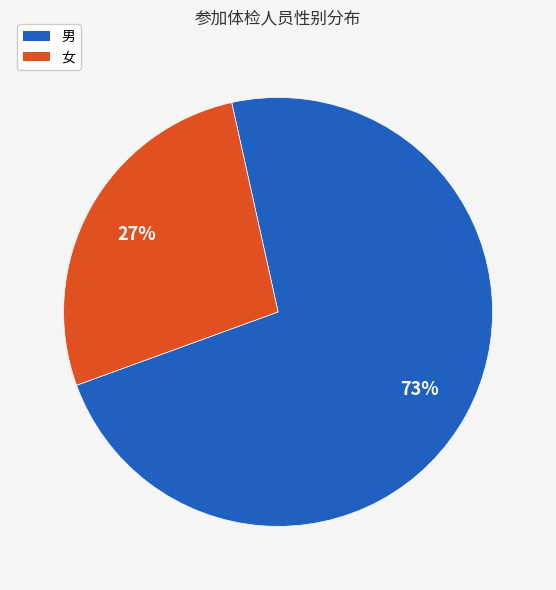

Which has a higher value, 男 or 女?

男